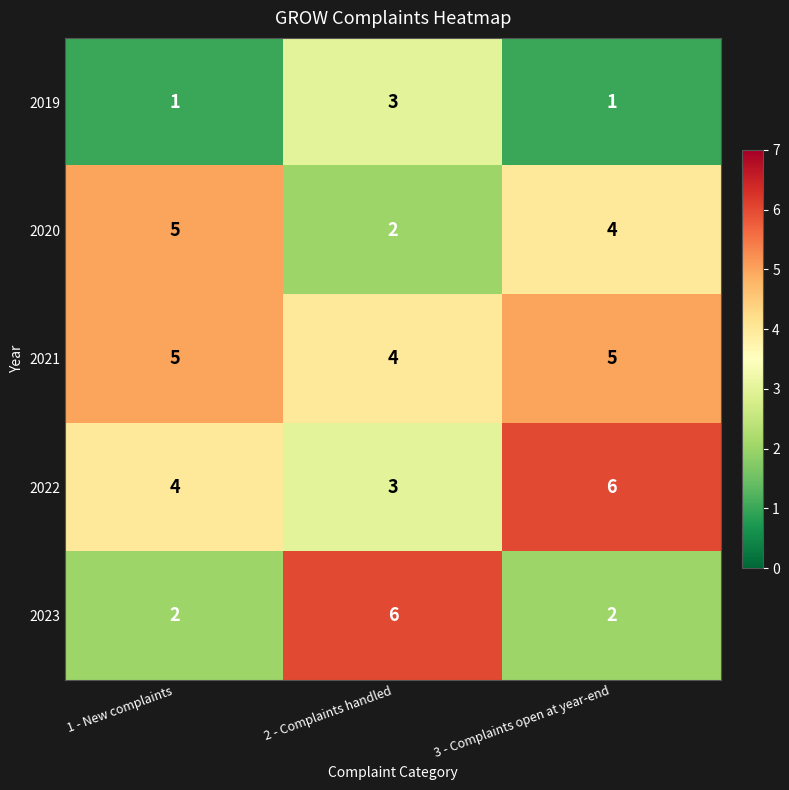

What is the average value of the 2023 series?

3